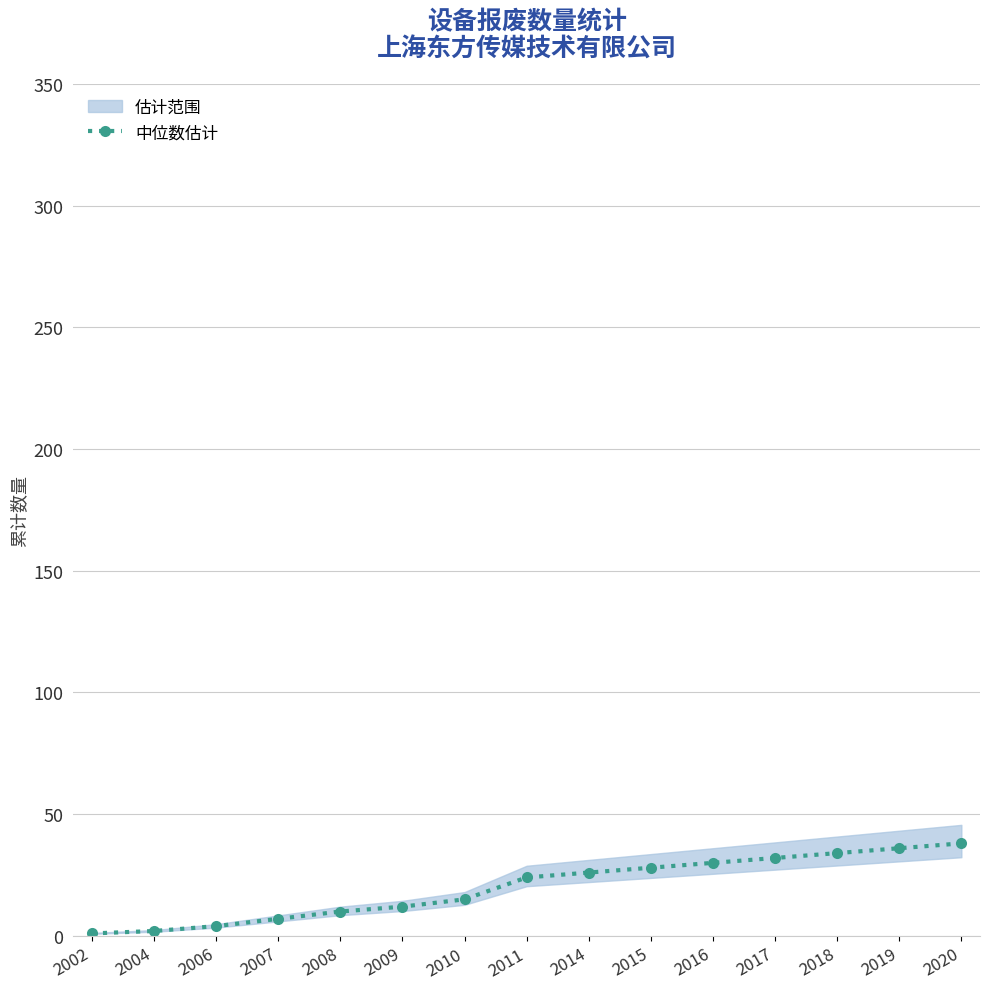

List the labels in order of value, smallest first.

2002, 2004, 2006, 2007, 2008, 2009, 2010, 2011, 2014, 2015, 2016, 2017, 2018, 2019, 2020